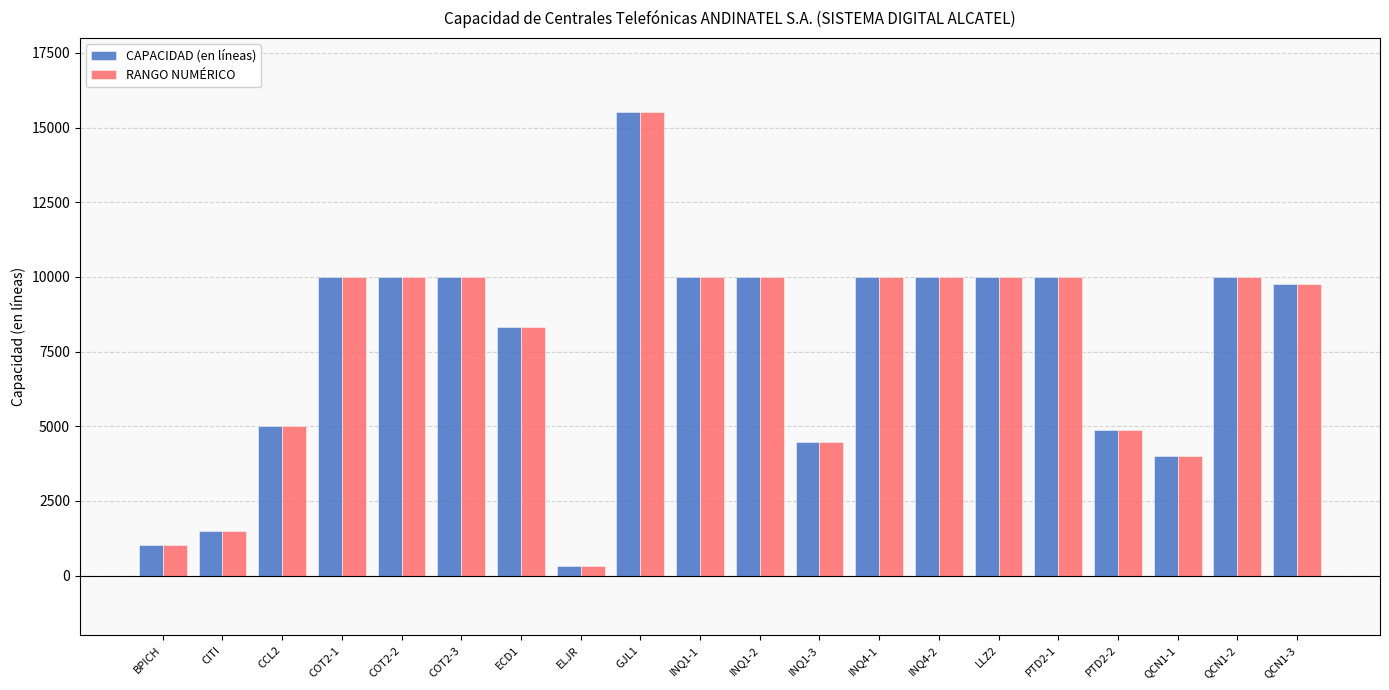

How many categories are shown in the chart?

20